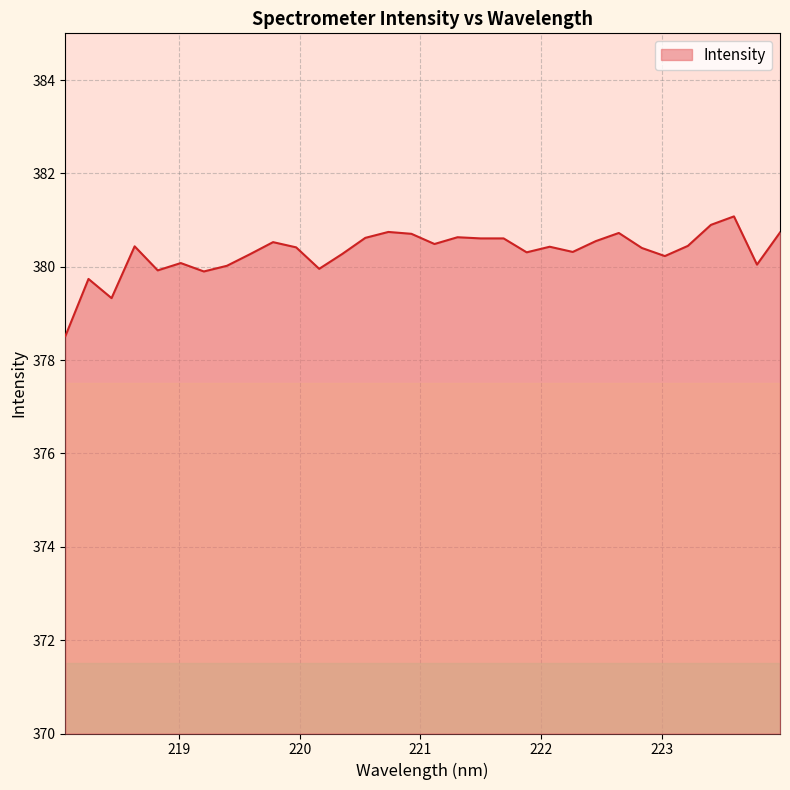

What is the difference between the second highest and minimum values?

2.4